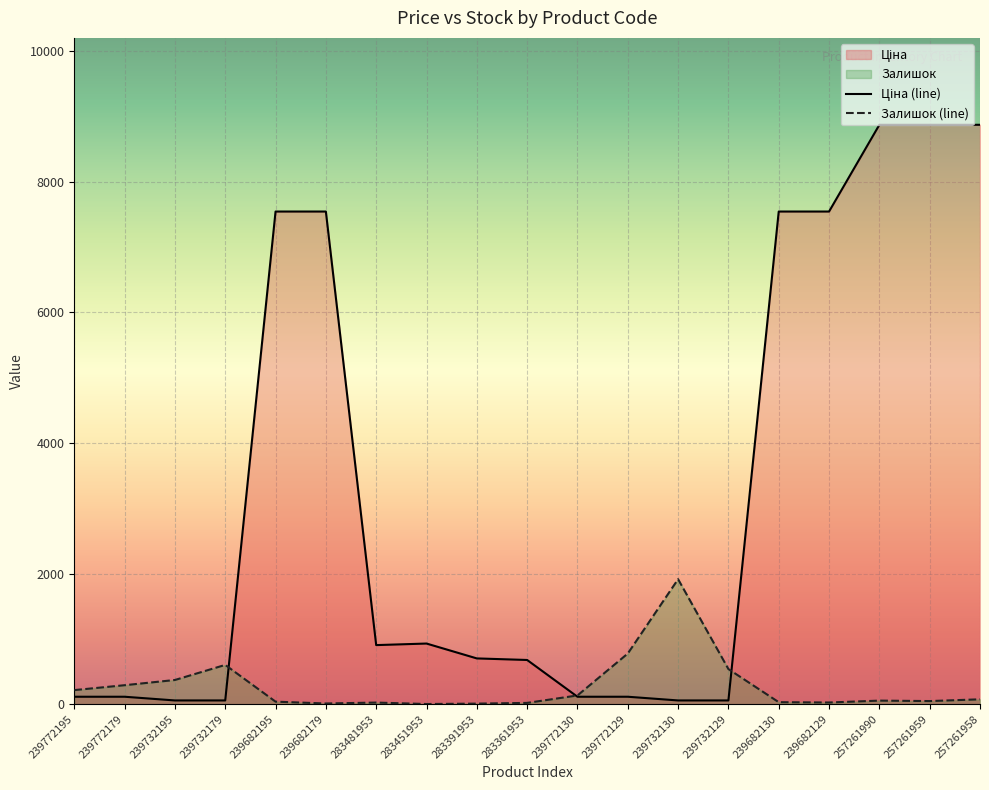

Rank the categories by Ціна value from highest to lowest.

257261990, 257261959, 257261958, 239682195, 239682179, 239682130, 239682129, 283451953, 283481953, 283391953, 283361953, 239772195, 239772179, 239772130, 239772129, 239732195, 239732179, 239732130, 239732129